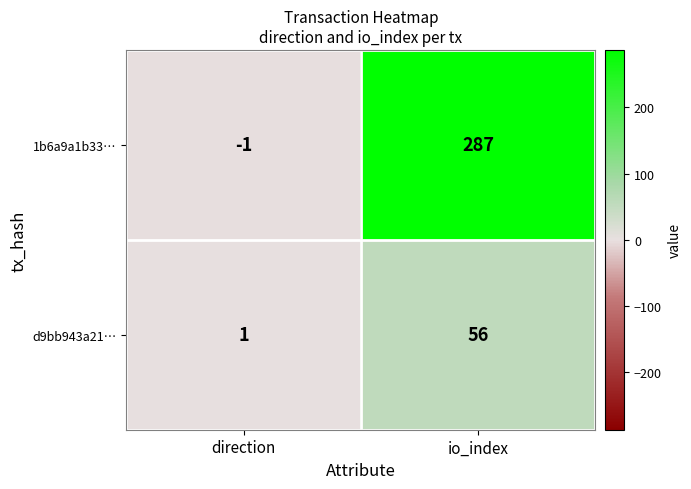

What value does the 1b6a9a1b33… series have at io_index, to the nearest 5?

285